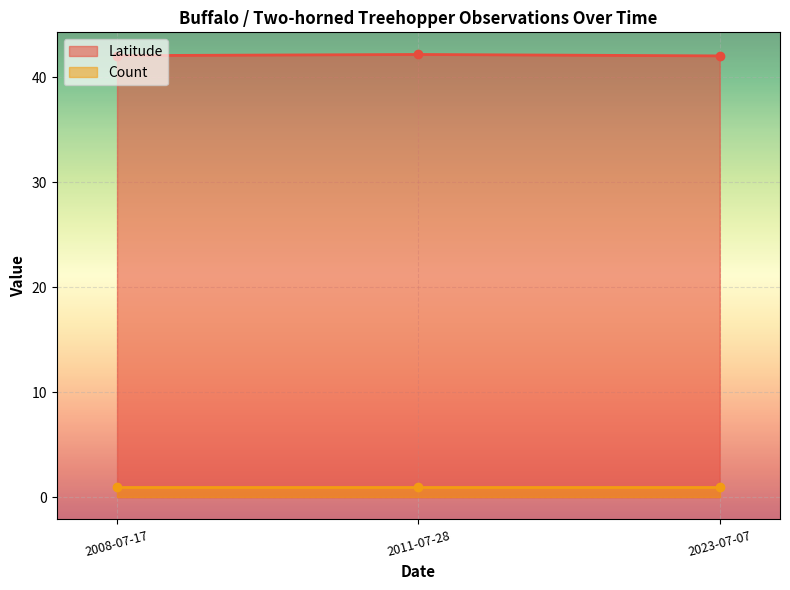

The chart shows a value of 68.8 at 2008-07-17. True or false?

False